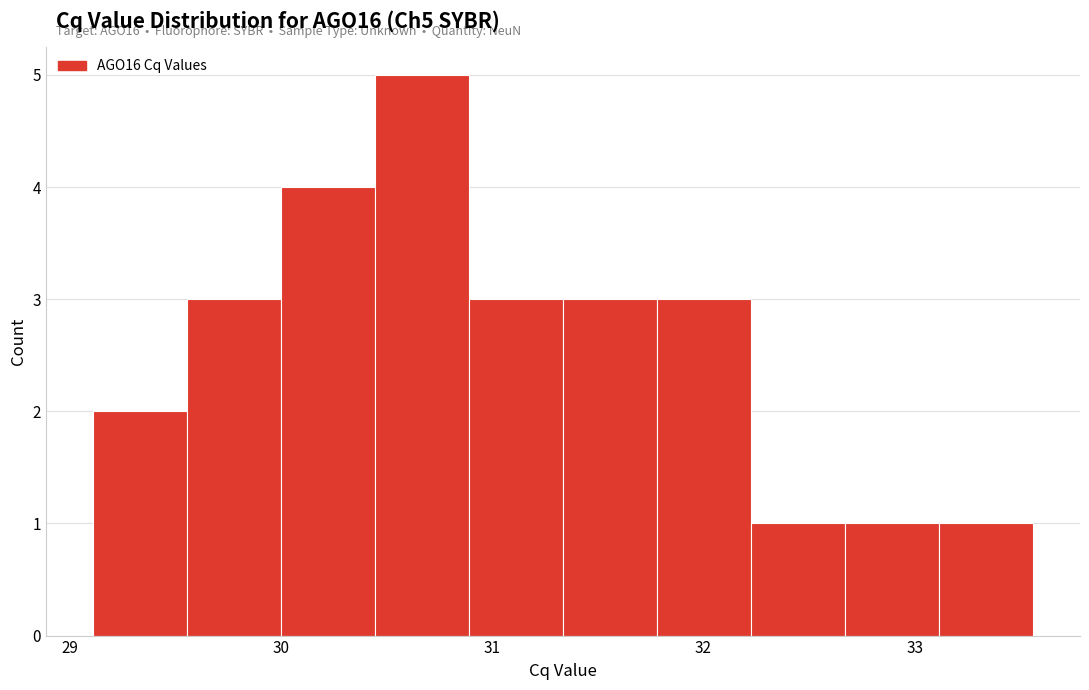

Over which range of the x-axis is the bar tallest?

30.4 to 30.9